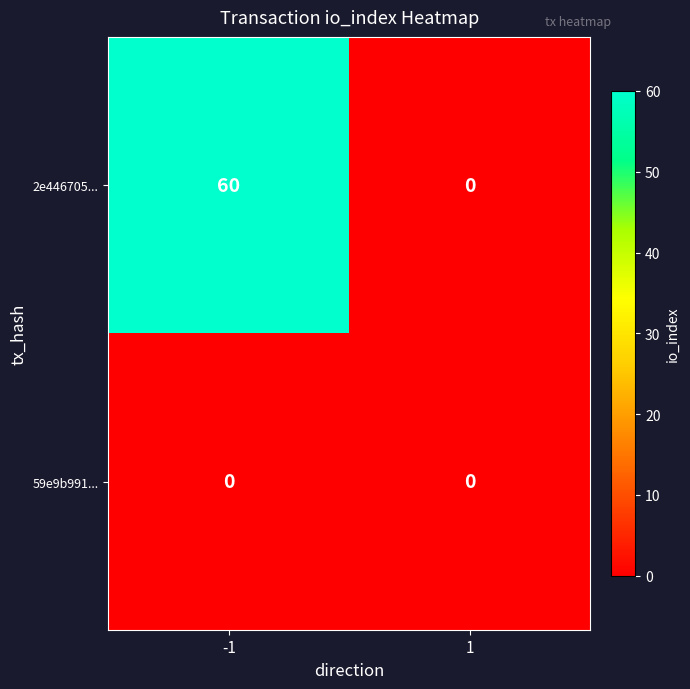

What is the approximate value of 2e446705... at -1?

60